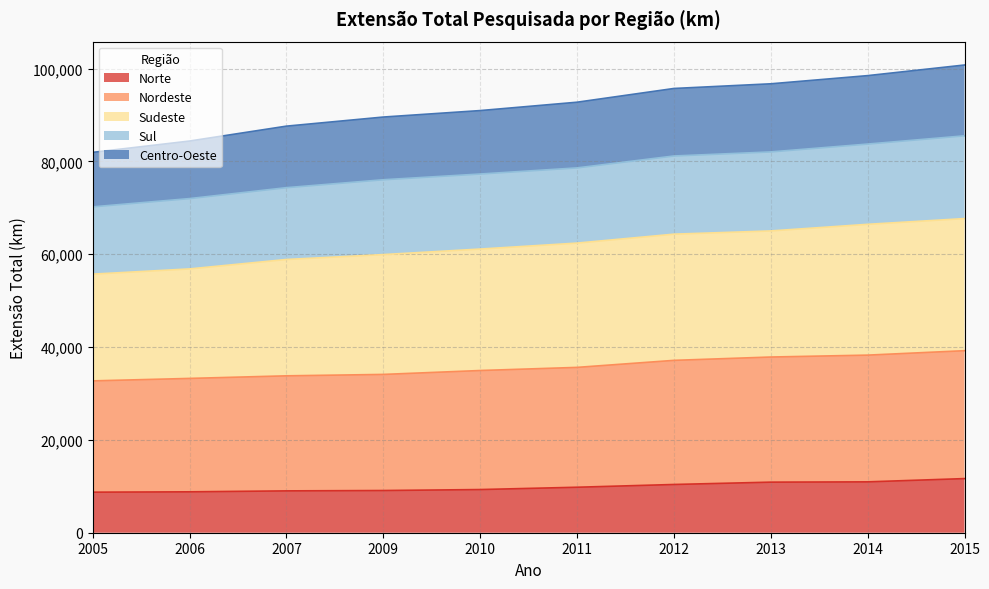

What is the total value across all series at 2005?

81944